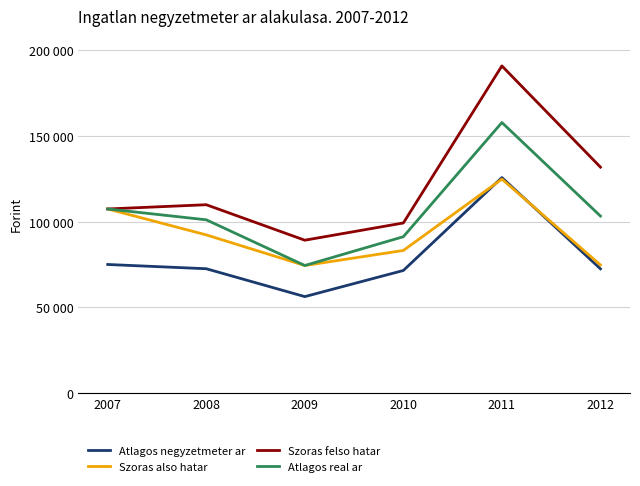

Rank the series by their average value, from highest to lowest.

Szoras felso hatar, Atlagos real ar, Szoras also hatar, Atlagos negyzetmeter ar